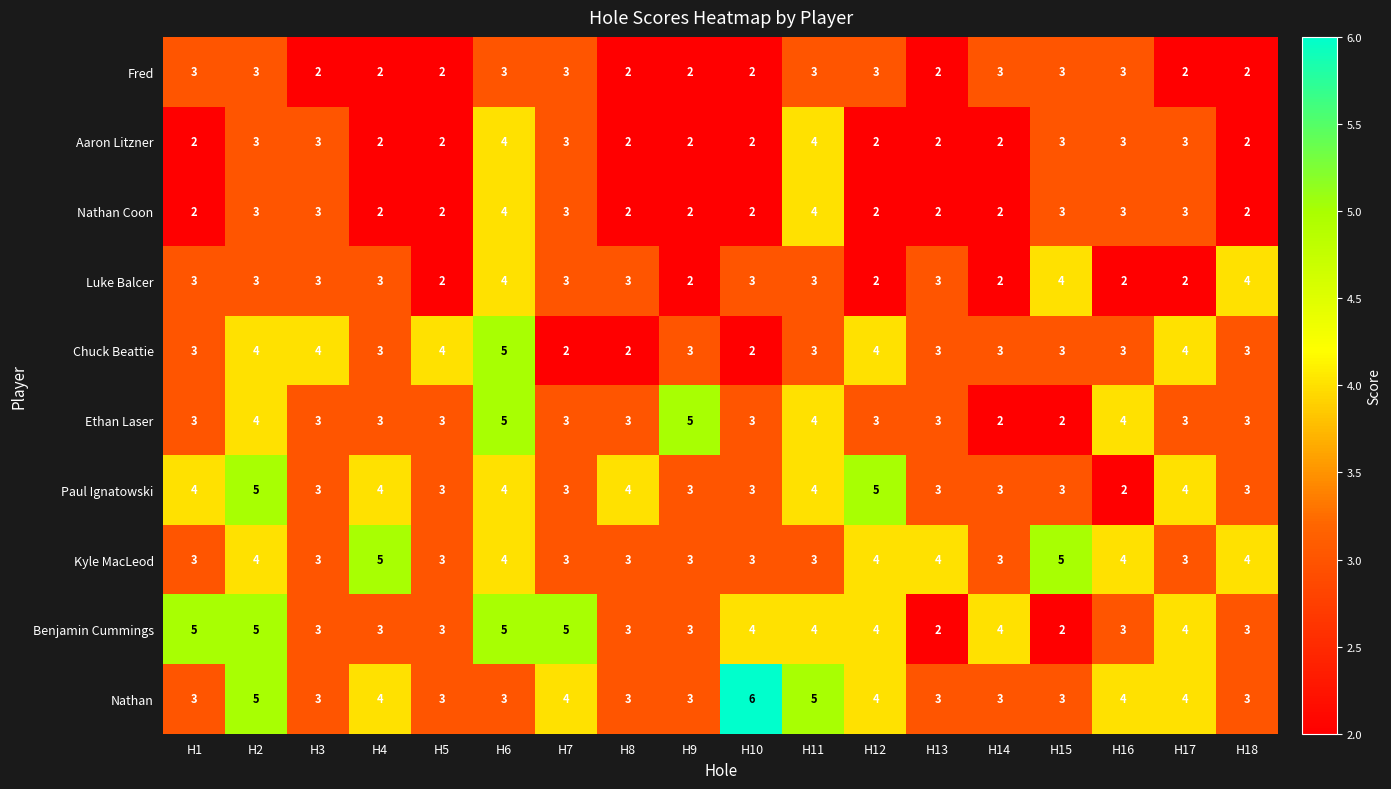

What is the approximate value of Ethan Laser at H7?

3